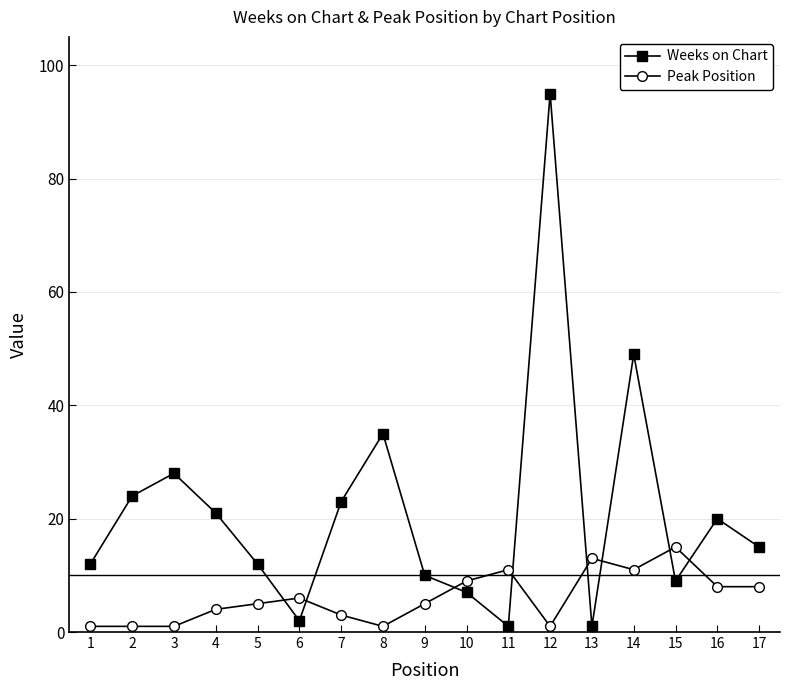

What is the lowest value of the Peak Position series?

1